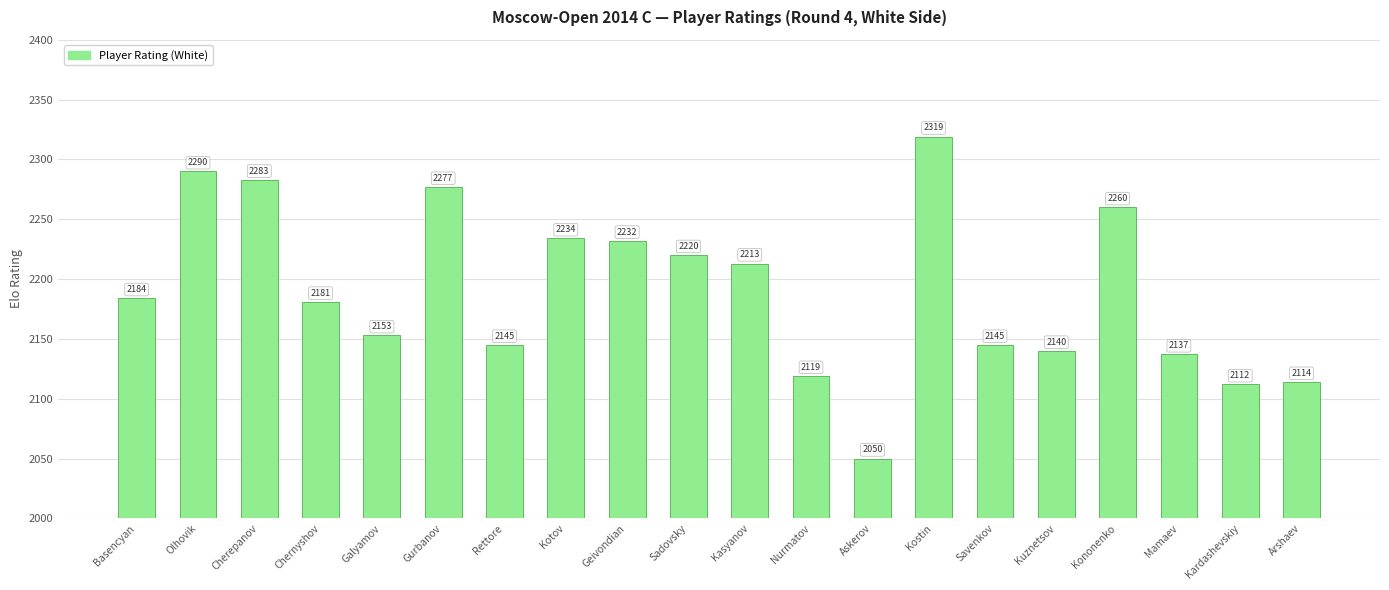

Reading left to right, transcribe all the data shown in this chart.

2184	2290	2283	2181	2153	2277	2145	2234	2232	2220	2213	2119	2050	2319	2145	2140	2260	2137	2112	2114